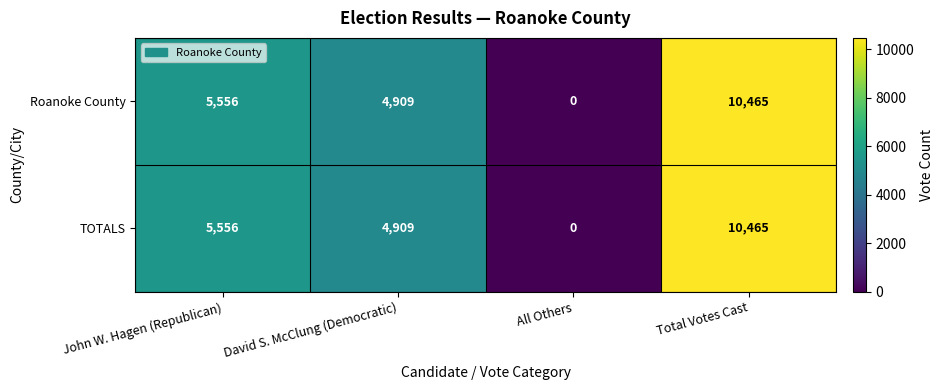

What is the sum of the Roanoke County values at John W. Hagen (Republican) and David S. McClung (Democratic)?

10465